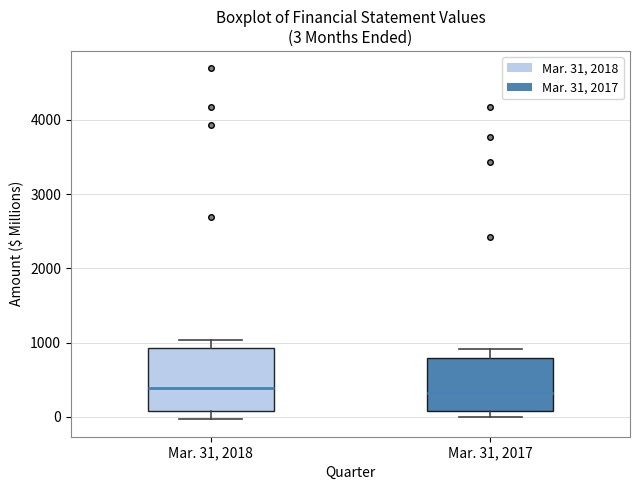

Which box is the tallest, from its lower edge to its upper edge?

Mar. 31, 2018